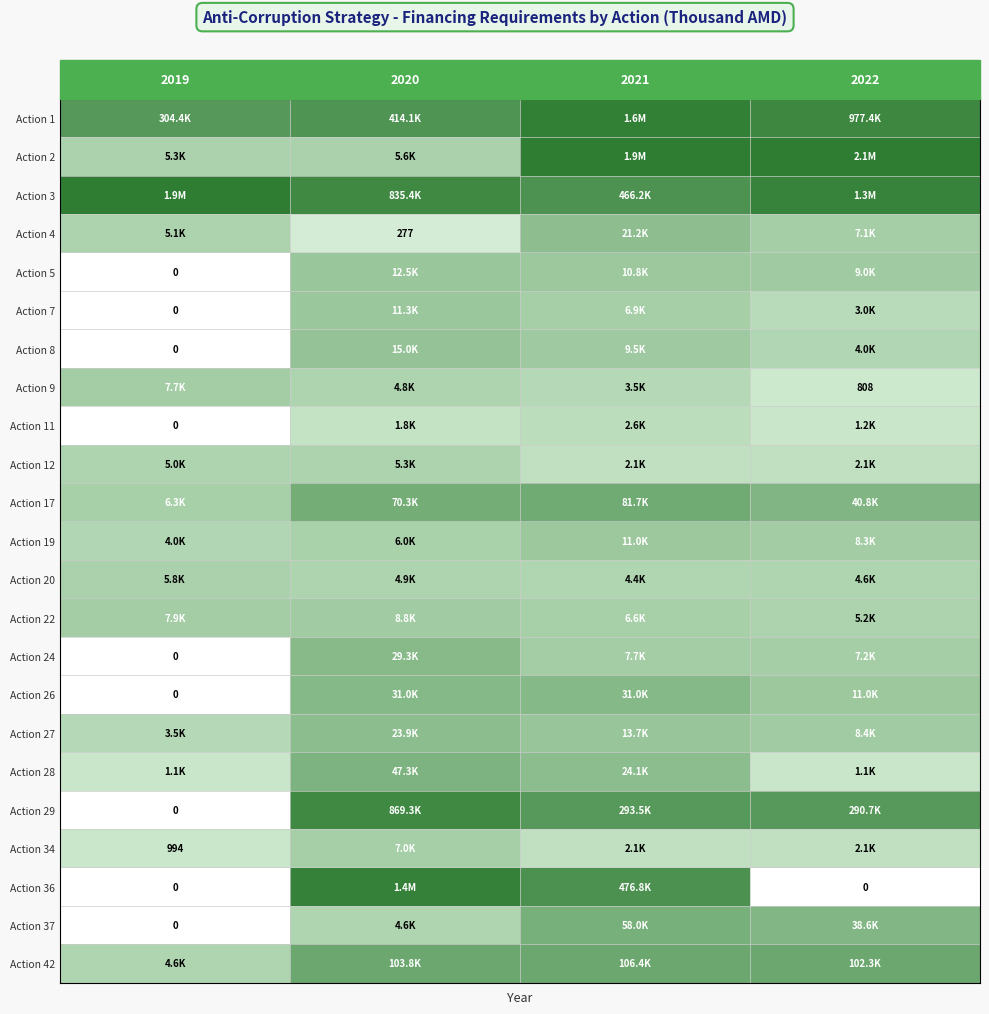

Is the value of Action 9 at 2021 greater than the value of Action 17 at 2022?

No